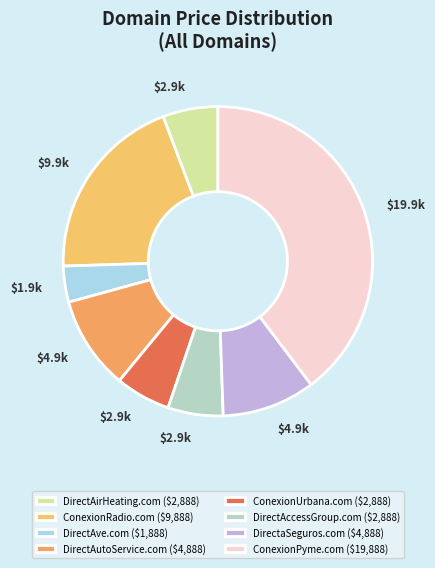

How many segments does this pie chart have?

8